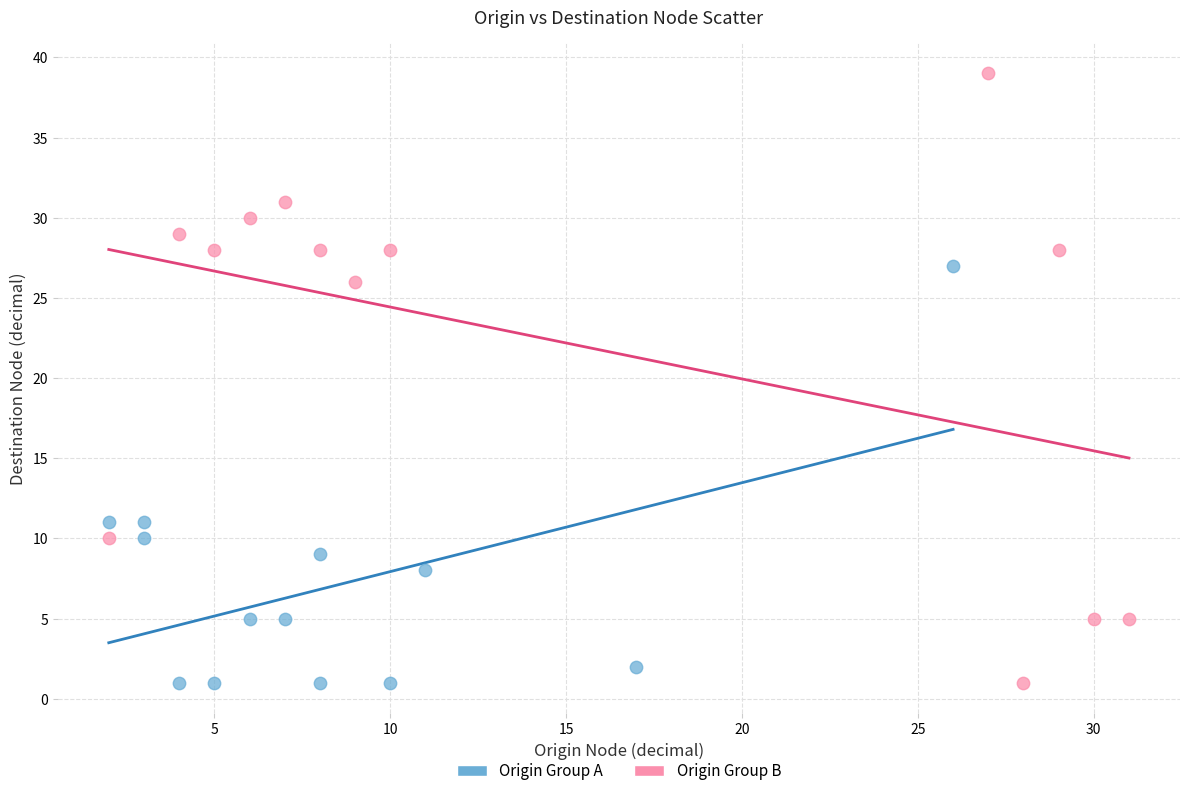

Which series reaches the maximum Y coordinate?

Origin Group B